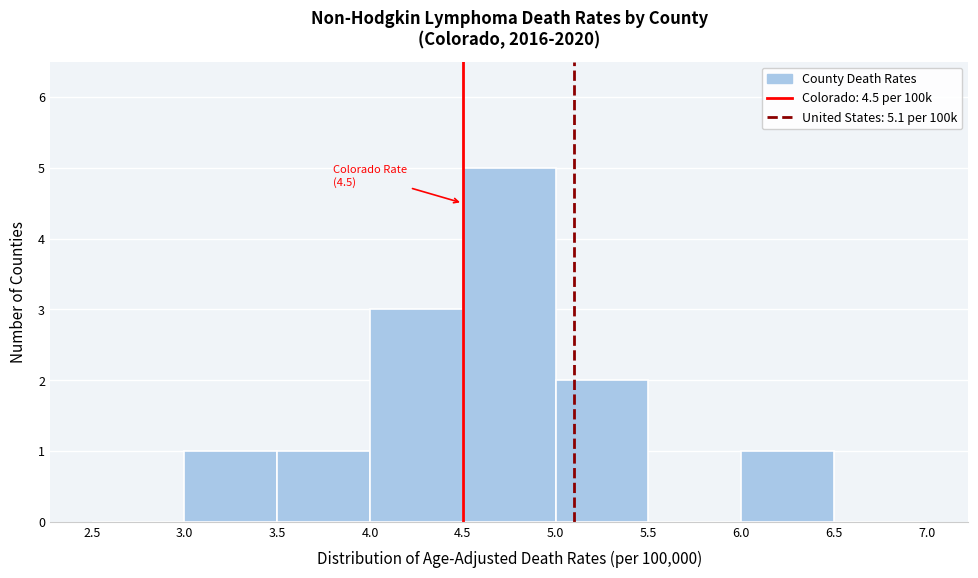

Which range on the x-axis has the tallest bar?

4.5 to 5.0